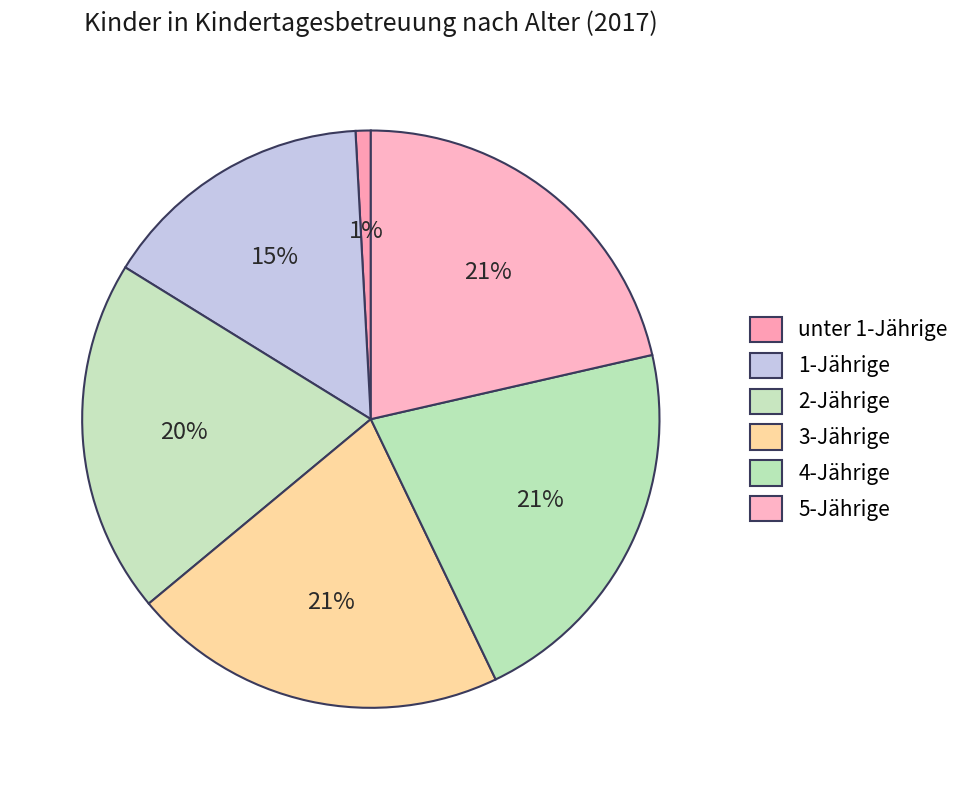

Count the number of slices in the pie.

6